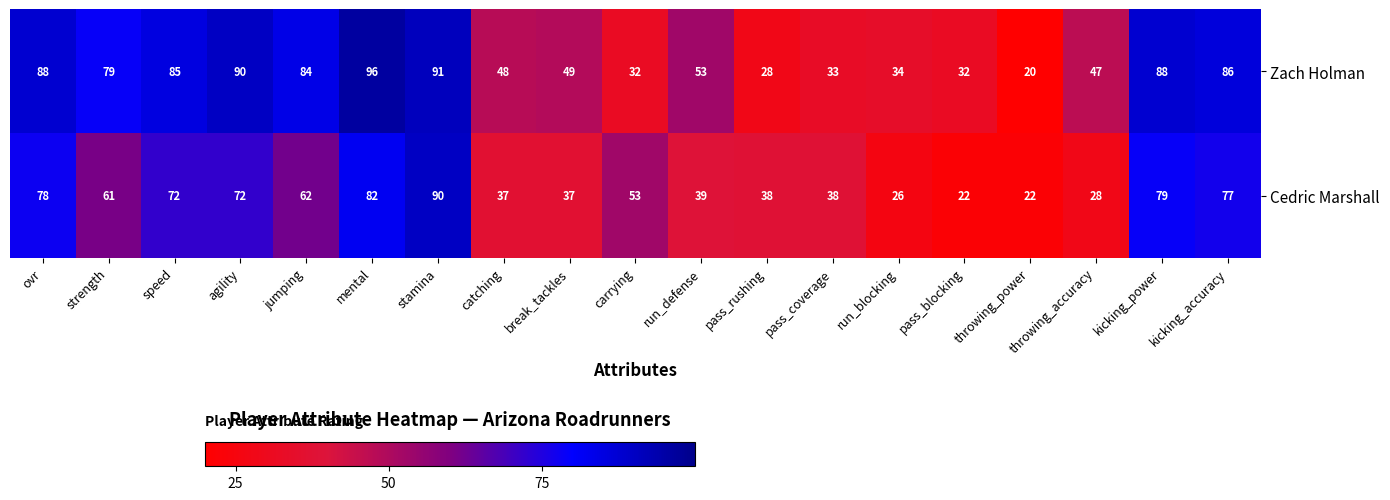

Is it true that Cedric Marshall equals 72 at agility?

True